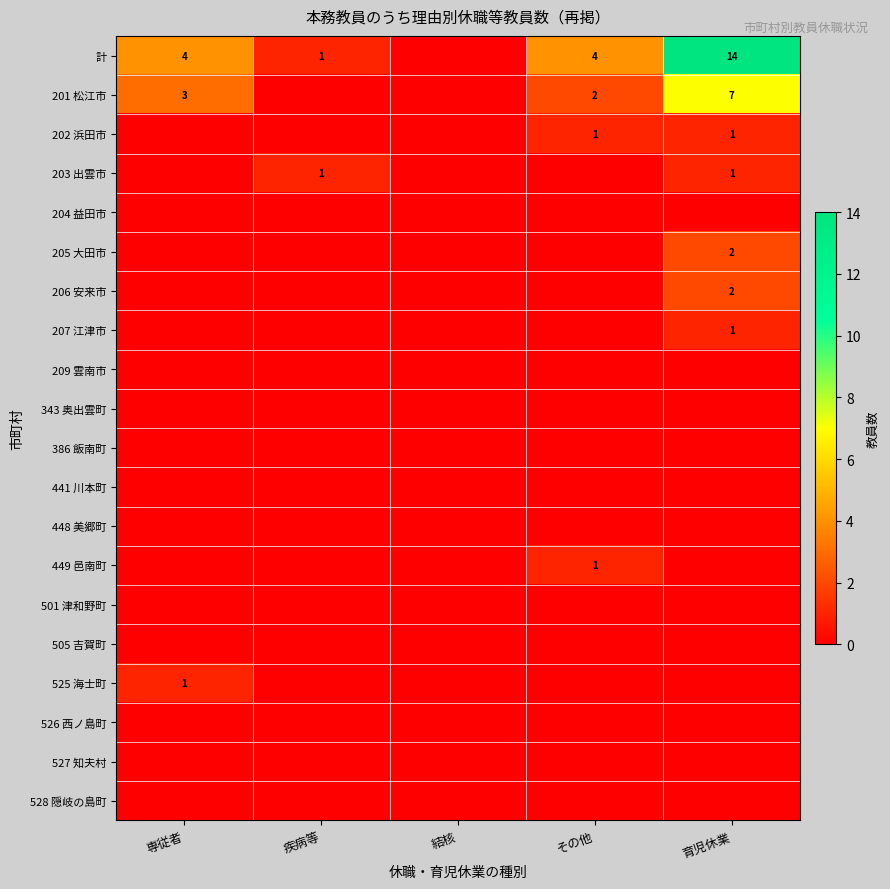

The 449 邑南町 series shows 0 at その他. True or false?

False